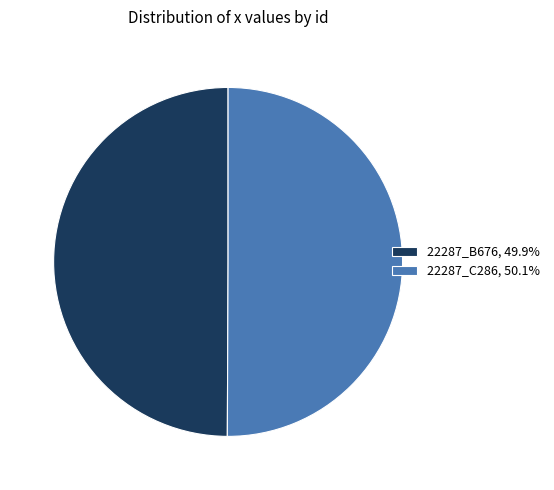

True or false: 22287_B676 accounts for 50% of the total.

True